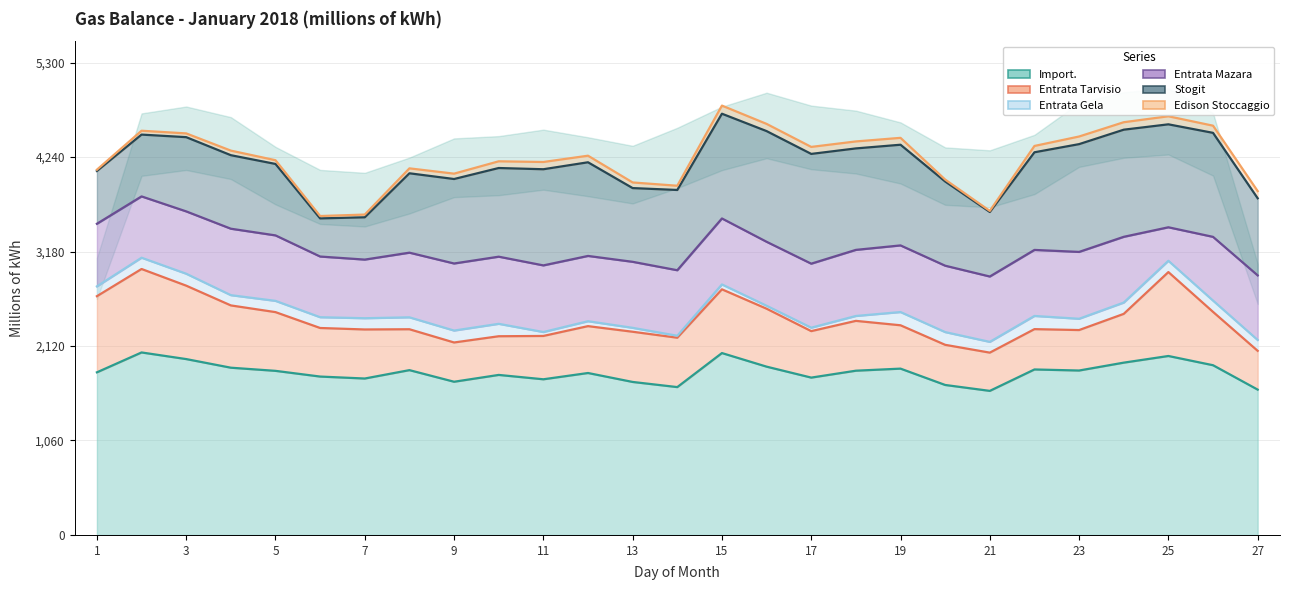

True or false: Entrata Tarvisio has a value of 919.4 at 13.

False